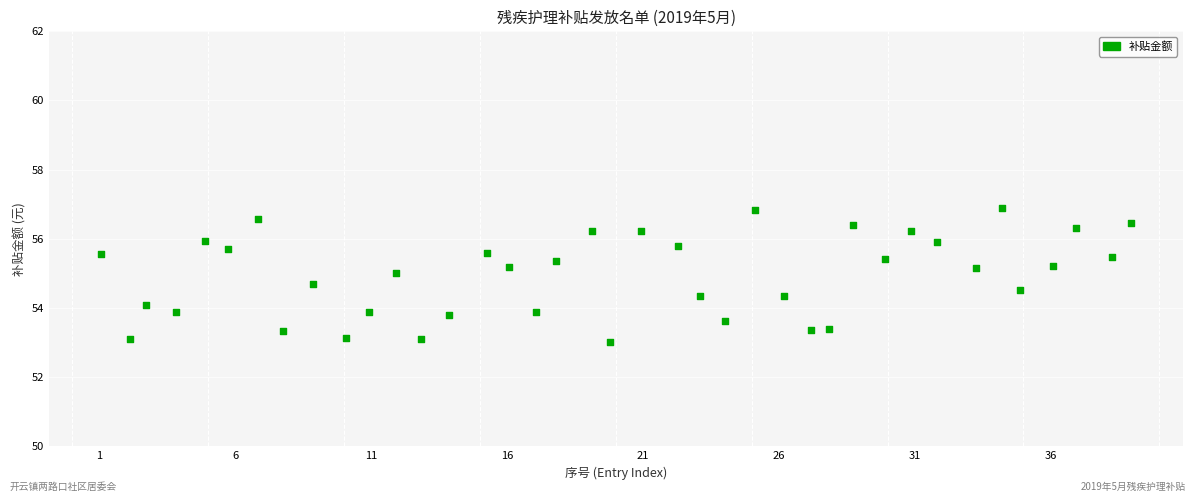

What is the range of Y values (max minus min)?

3.9